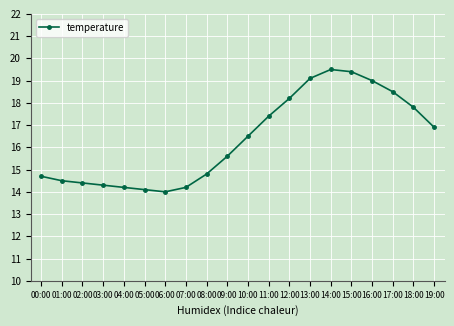

Reading left to right, what are all the values shown in this chart?

00:00=14.7	01:00=14.5	02:00=14.4	03:00=14.3	04:00=14.2	05:00=14.1	06:00=14.0	07:00=14.2	08:00=14.8	09:00=15.6	10:00=16.5	11:00=17.4	12:00=18.2	13:00=19.1	14:00=19.5	15:00=19.4	16:00=19.0	17:00=18.5	18:00=17.8	19:00=16.9